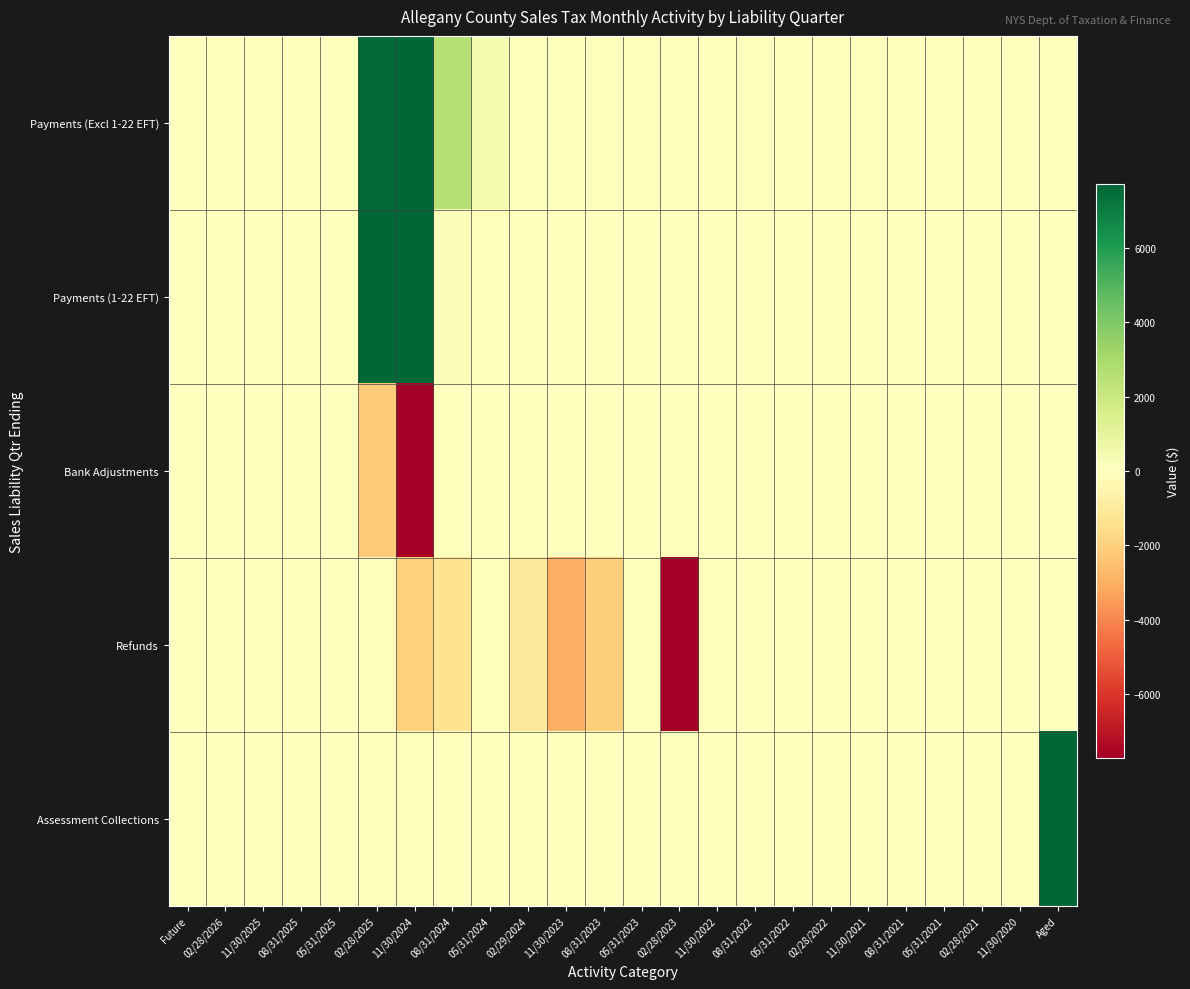

Reading right to left, what are all the values shown in this chart?

Payments (Excl 1-22 EFT): Aged=68.3	11/30/2020=36.1	02/28/2021=1.9	05/31/2021=0.7	08/31/2021=0.7	11/30/2021=112.1	02/28/2022=6.6	05/31/2022=37.8	08/31/2022=60.6	11/30/2022=36.7	02/28/2023=51.8	05/31/2023=65.2	08/31/2023=95.3	11/30/2023=88.1	02/29/2024=72.6	05/31/2024=372.5	08/31/2024=2543.6	11/30/2024=1766137.0	02/28/2025=7638.6	05/31/2025=0.0	08/31/2025=0.0	11/30/2025=0.0	02/28/2026=0.0	Future=0.0
Payments (1-22 EFT): Aged=0.0	11/30/2020=0.0	02/28/2021=0.0	05/31/2021=0.0	08/31/2021=0.0	11/30/2021=0.0	02/28/2022=0.0	05/31/2022=0.0	08/31/2022=0.0	11/30/2022=0.0	02/28/2023=0.0	05/31/2023=0.0	08/31/2023=0.0	11/30/2023=0.0	02/29/2024=0.0	05/31/2024=0.0	08/31/2024=130.6	11/30/2024=9267.4	02/28/2025=1163764.3	05/31/2025=0.0	08/31/2025=0.0	11/30/2025=0.0	02/28/2026=0.0	Future=0.0
Bank Adjustments: Aged=-0.2	11/30/2020=-0.0	02/28/2021=-0.1	05/31/2021=-0.0	08/31/2021=-0.1	11/30/2021=-0.1	02/28/2022=-0.3	05/31/2022=-0.1	08/31/2022=-0.2	11/30/2022=-0.2	02/28/2023=-0.8	05/31/2023=-0.4	08/31/2023=-0.4	11/30/2023=-0.6	02/29/2024=-1.8	05/31/2024=-1.4	08/31/2024=-59.3	11/30/2024=-9931.0	02/28/2025=-2149.6	05/31/2025=0.0	08/31/2025=0.0	11/30/2025=0.0	02/28/2026=0.0	Future=0.0
Refunds: Aged=5.8	11/30/2020=-15.9	02/28/2021=-27.0	05/31/2021=-12.3	08/31/2021=-11.9	11/30/2021=-12.8	02/28/2022=0.0	05/31/2022=-12.7	08/31/2022=0.0	11/30/2022=-24.8	02/28/2023=-14888.9	05/31/2023=-66.6	08/31/2023=-2082.0	11/30/2023=-2985.9	02/29/2024=-1029.0	05/31/2024=108.4	08/31/2024=-1337.0	11/30/2024=-1978.6	02/28/2025=-109.3	05/31/2025=0.0	08/31/2025=0.0	11/30/2025=0.0	02/28/2026=0.0	Future=0.0
Assessment Collections: Aged=24431.4	11/30/2020=0.0	02/28/2021=-0.2	05/31/2021=0.0	08/31/2021=0.0	11/30/2021=0.0	02/28/2022=-0.0	05/31/2022=0.0	08/31/2022=0.0	11/30/2022=0.0	02/28/2023=-0.0	05/31/2023=0.0	08/31/2023=0.0	11/30/2023=0.0	02/29/2024=-0.0	05/31/2024=0.0	08/31/2024=0.0	11/30/2024=115.6	02/28/2025=0.0	05/31/2025=0.0	08/31/2025=0.0	11/30/2025=0.0	02/28/2026=0.0	Future=0.0